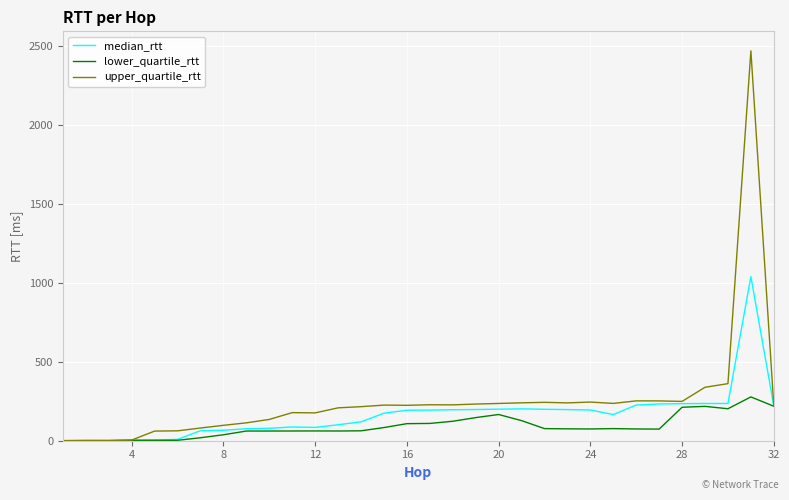

How many lines are shown in the chart?

3